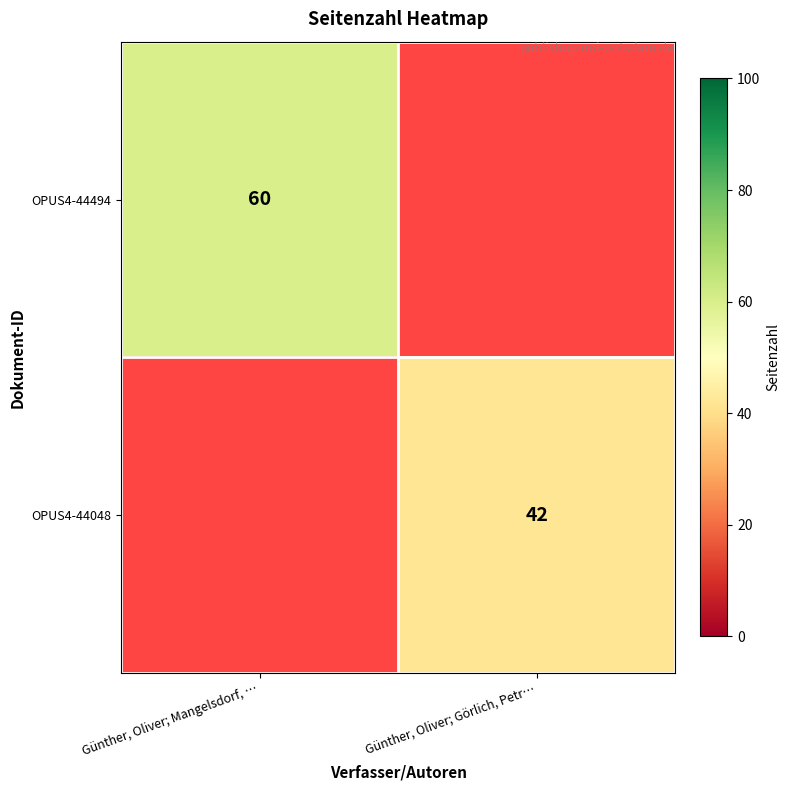

How many data points does each series have?

2